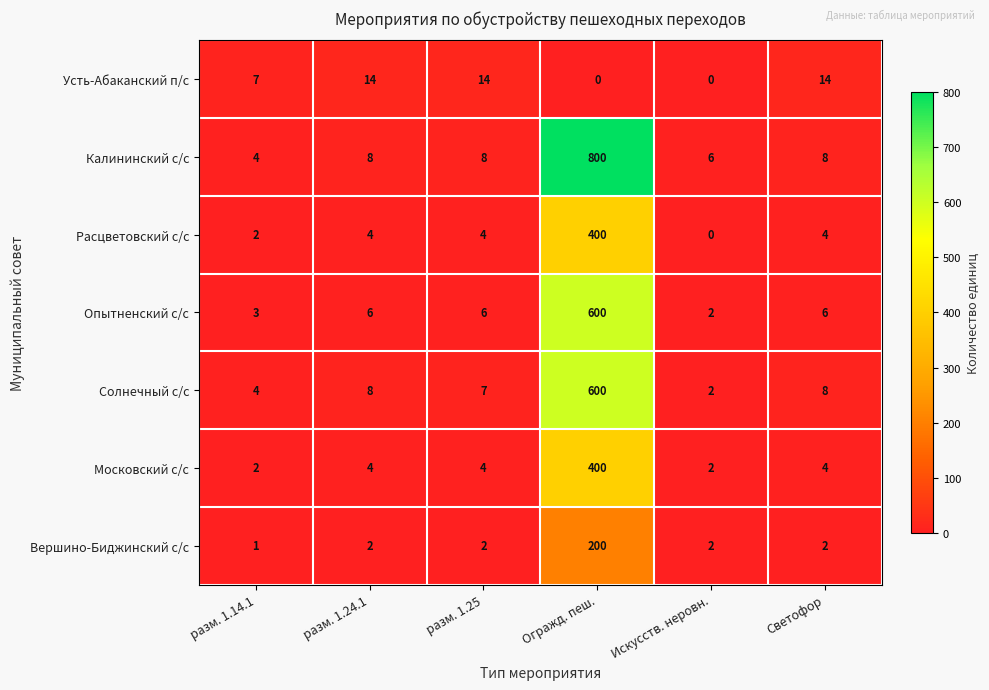

Count the number of data series in this chart.

7